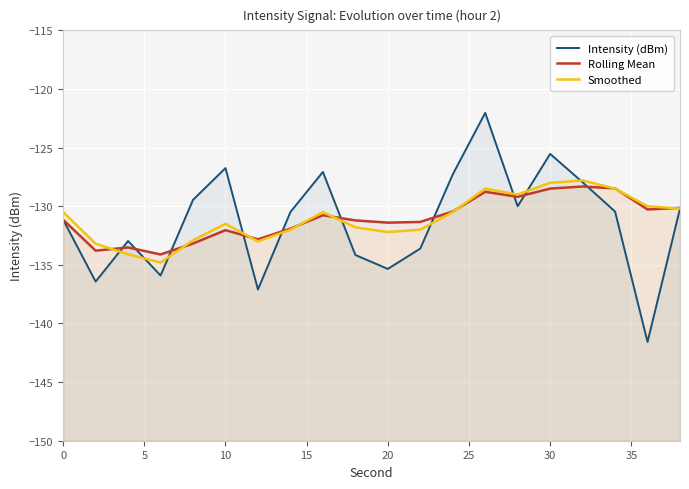

At how many categories does at least one series exceed -134?

19